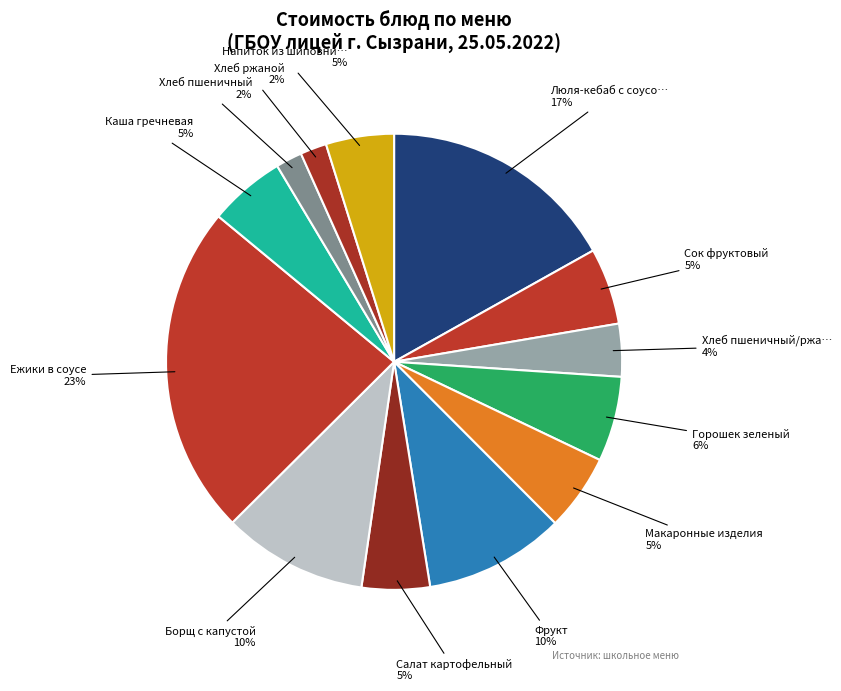

Count the number of slices in the pie.

13